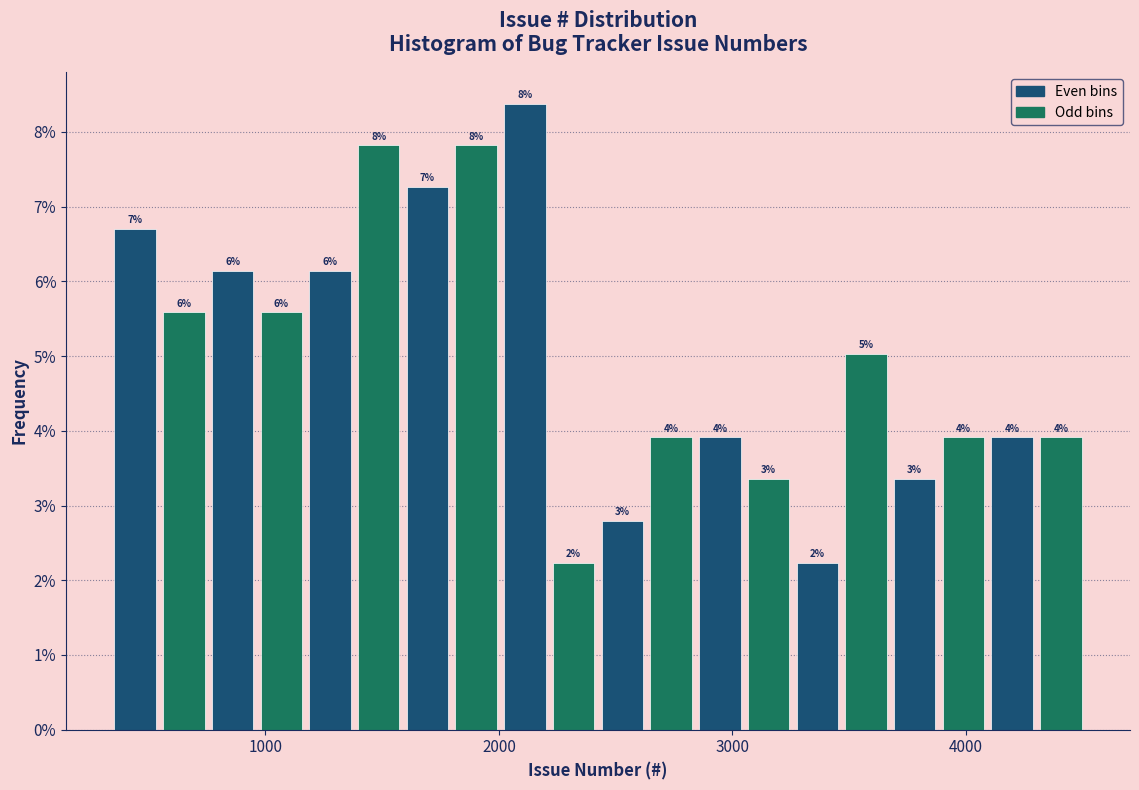

Around what value on the x-axis is the tallest bar? Give the approximate position of its centre, as read against the axis.

2100